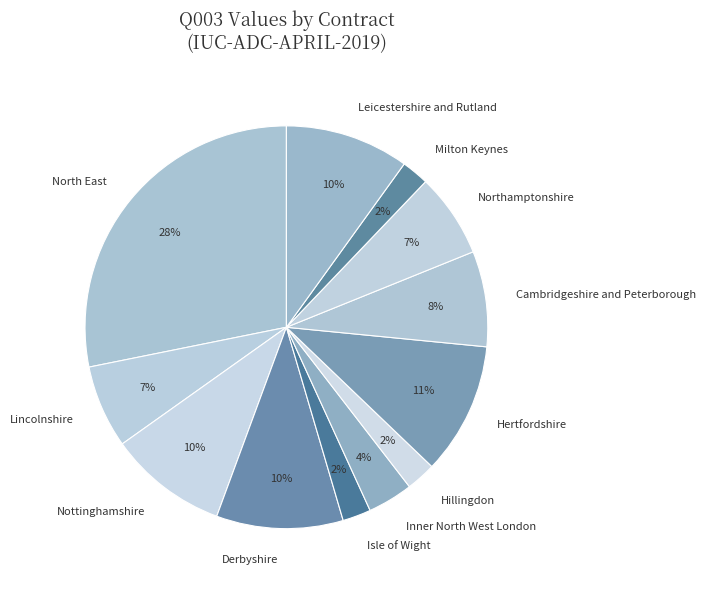

To the nearest percent, what portion does Northamptonshire represent?

7%